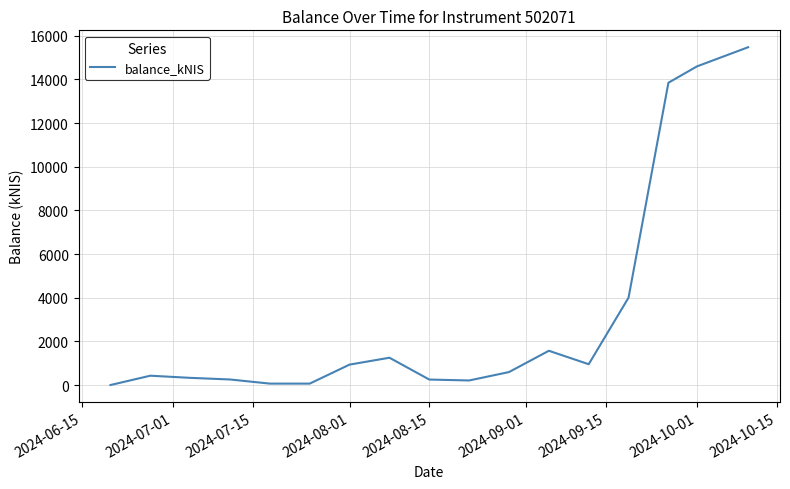

Is this an area chart (filled region under the line)?

No